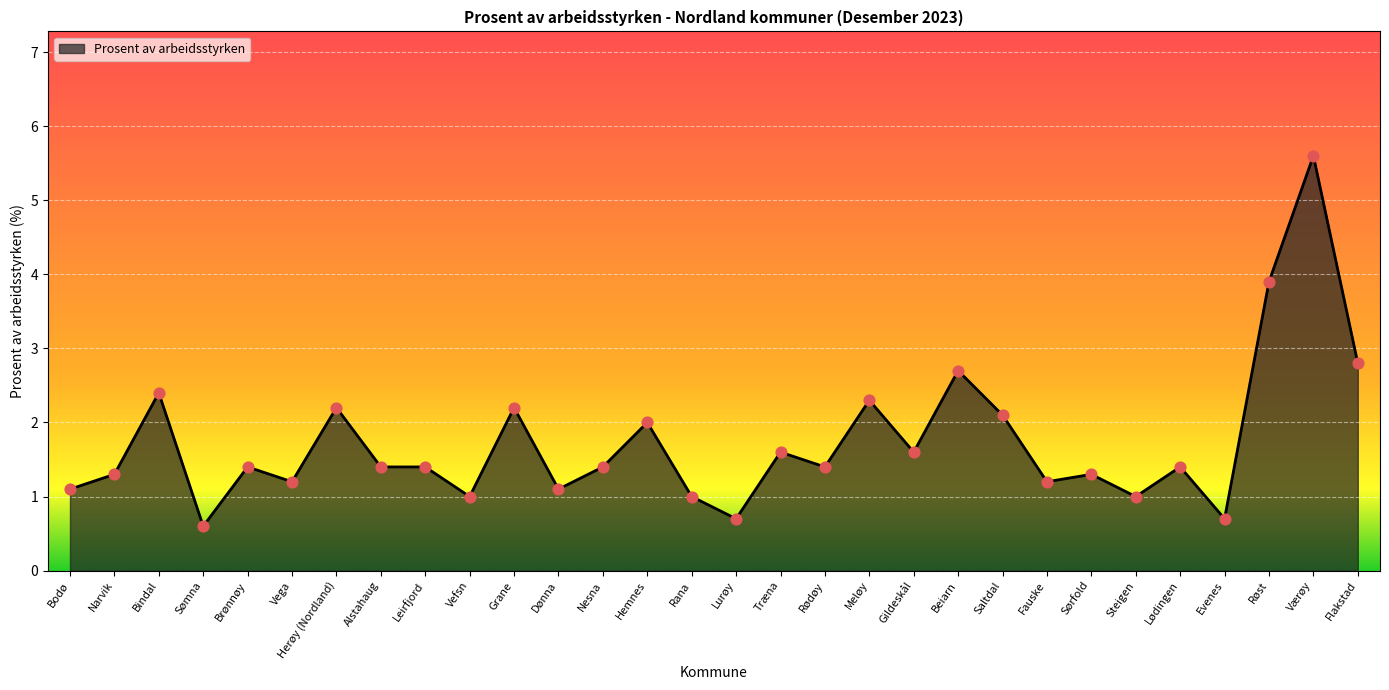

Which has a higher value, Saltdal or Røst?

Røst